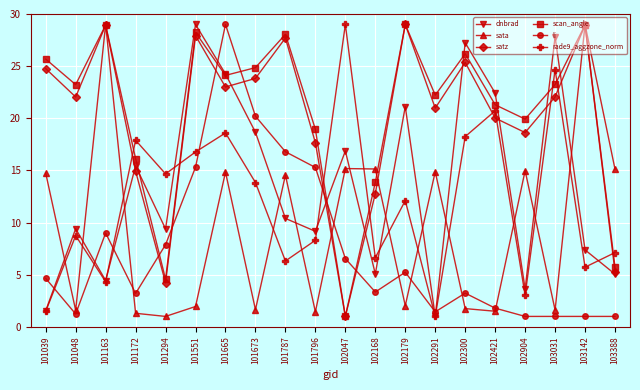

True or false: dnbrad has a value of 21.1 at 102179.

True